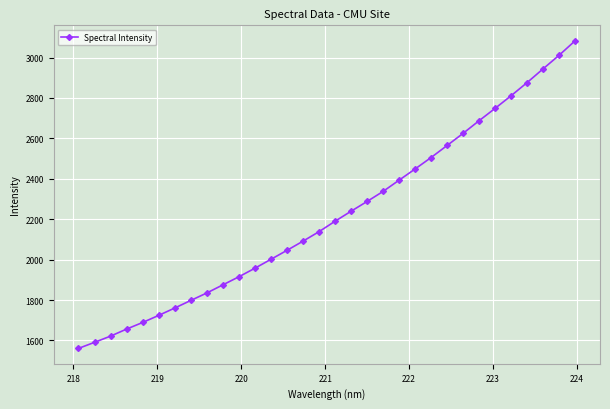

How many lines are shown in the chart?

1